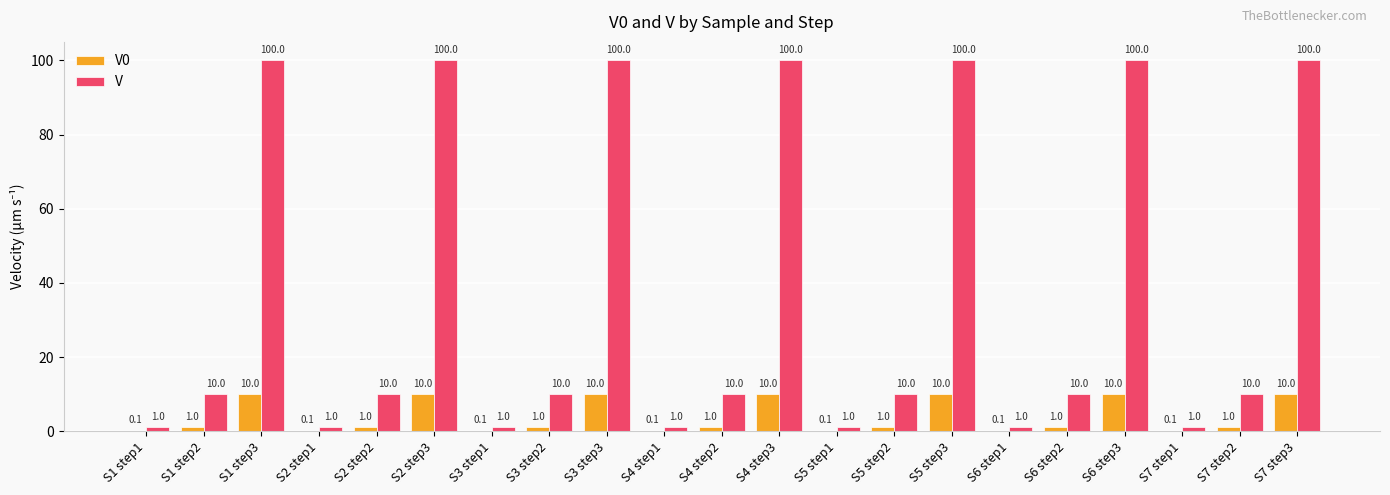

Which series changed the most between S2 step2 and S5 step3?

V